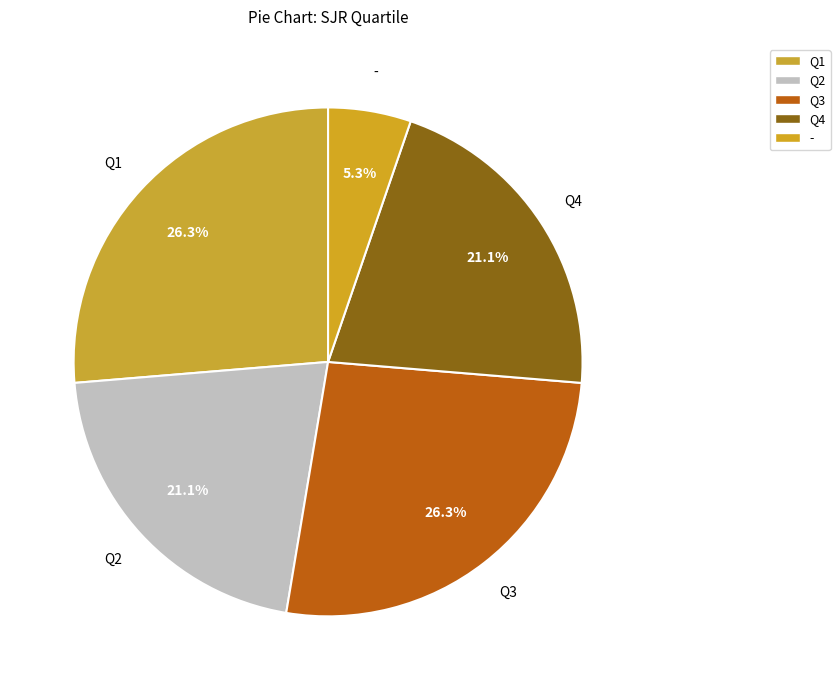

To the nearest percent, what is the average slice percentage?

20%